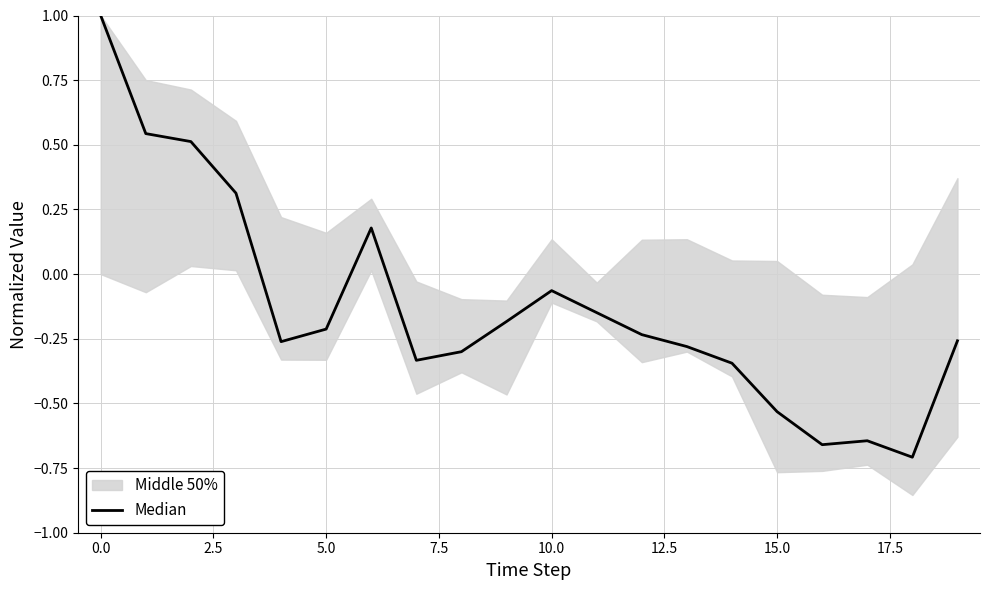

What is the greatest value displayed?

1.0